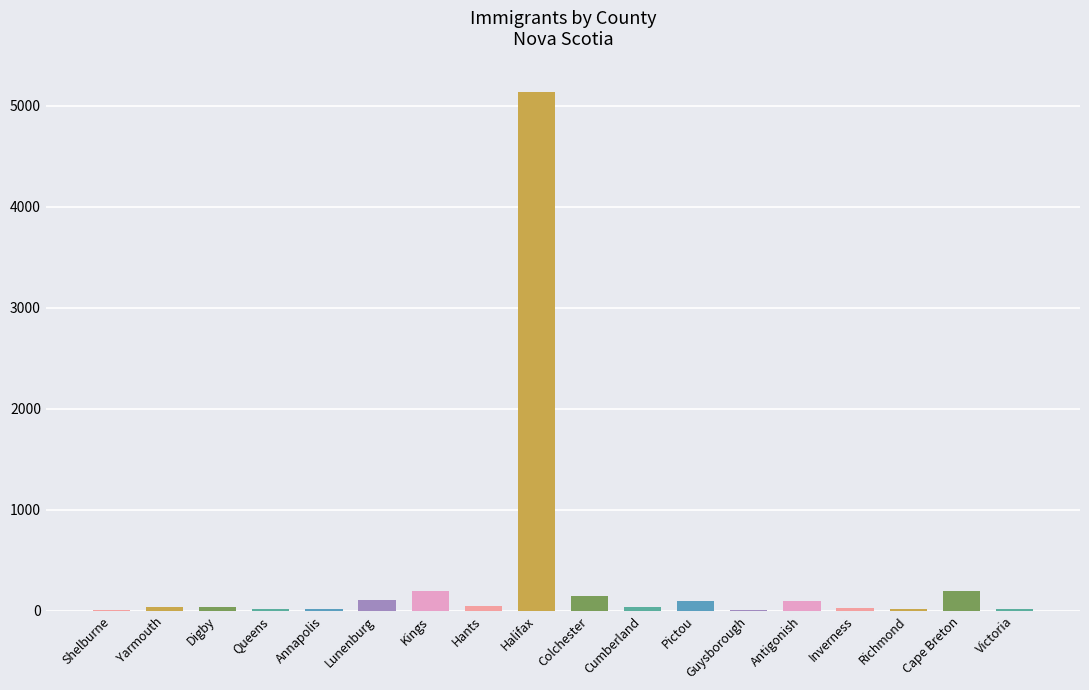

Is it true that the value at Colchester is 146?

True